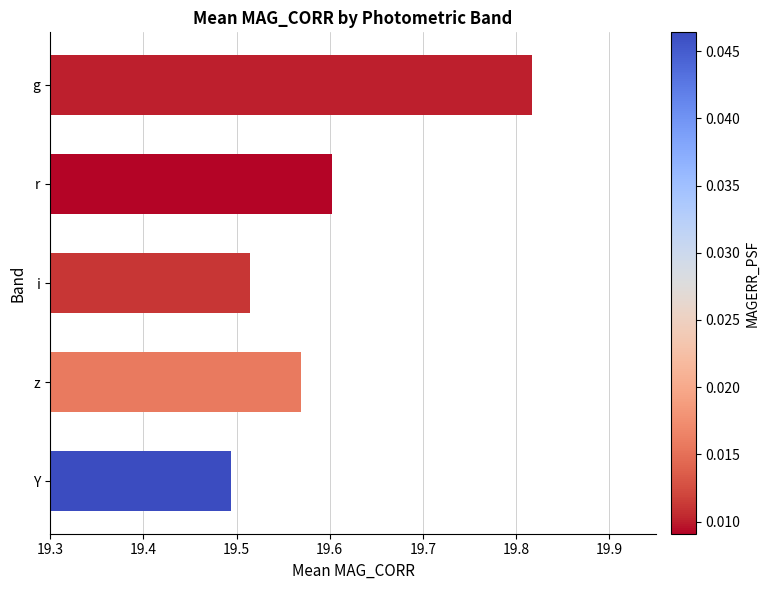

List the labels in order of value, largest first.

g, r, z, i, Y